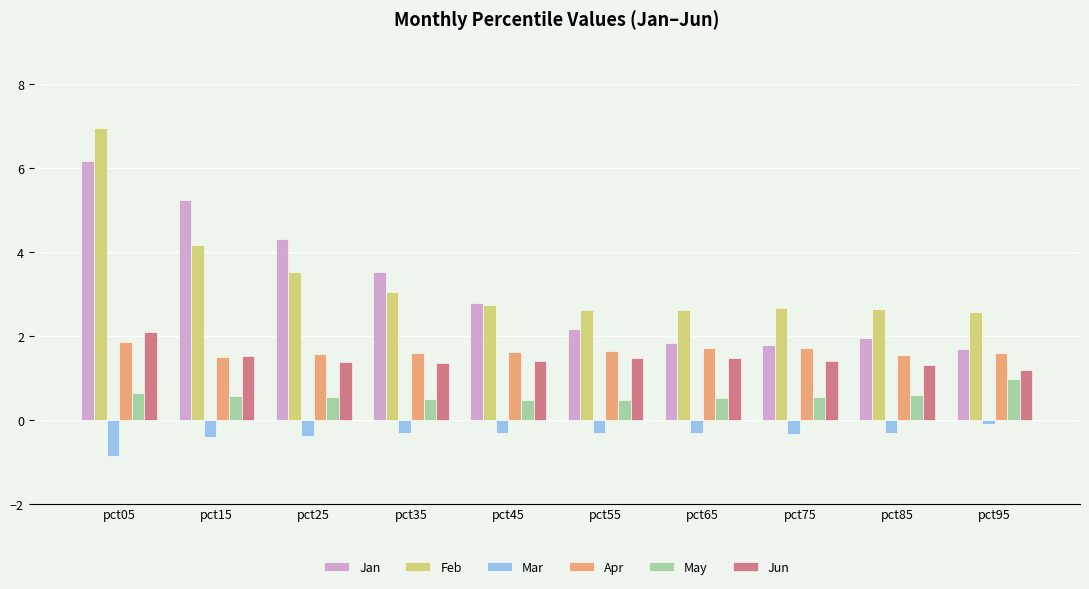

Is the value of Apr at pct15 greater than the value of Jan at pct15?

No